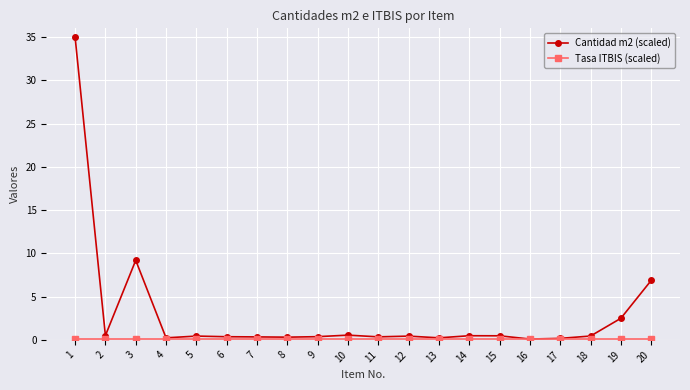

Which series has the largest total across all categories?

Cantidad m2 (scaled)